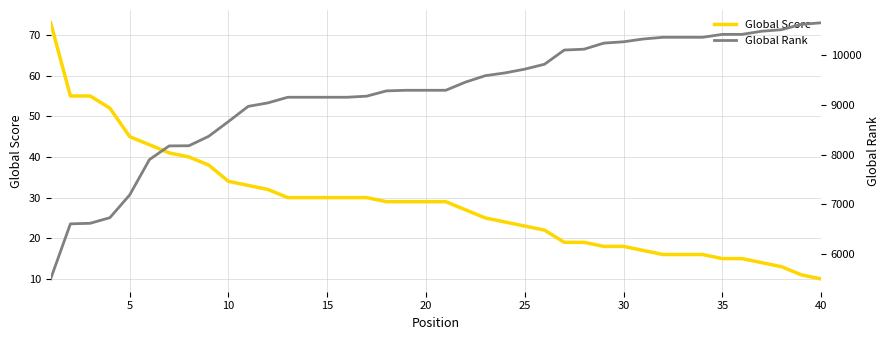

How many distinct data groups are displayed?

2